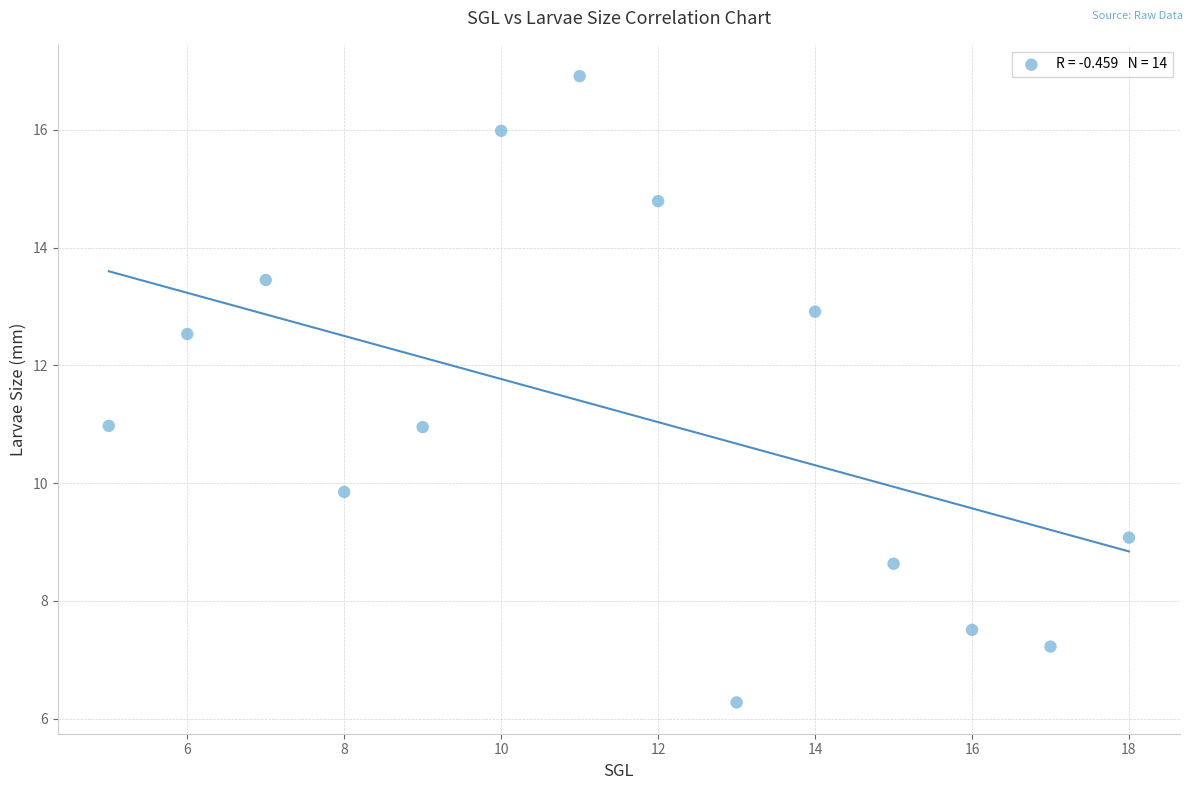

What is the range of Y values (max minus min)?

10.6